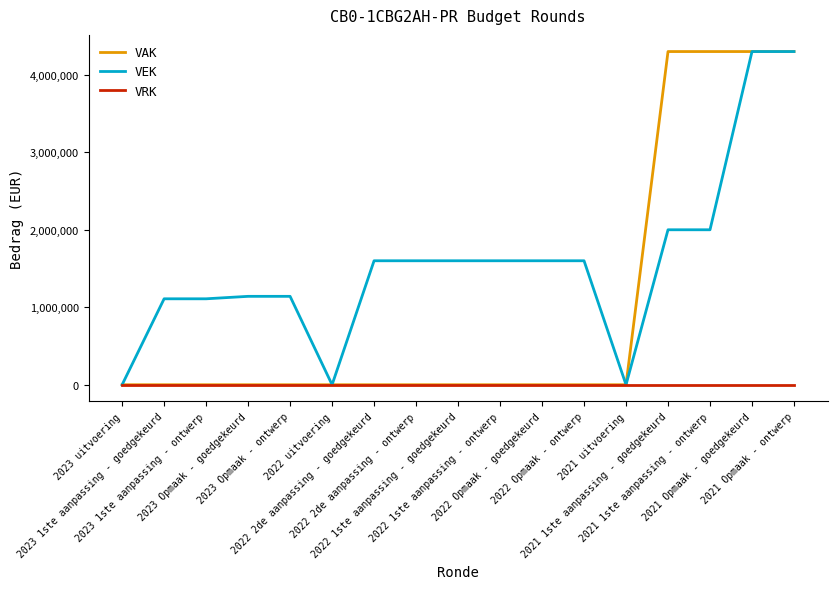

What is the maximum value shown in the chart?

4300000